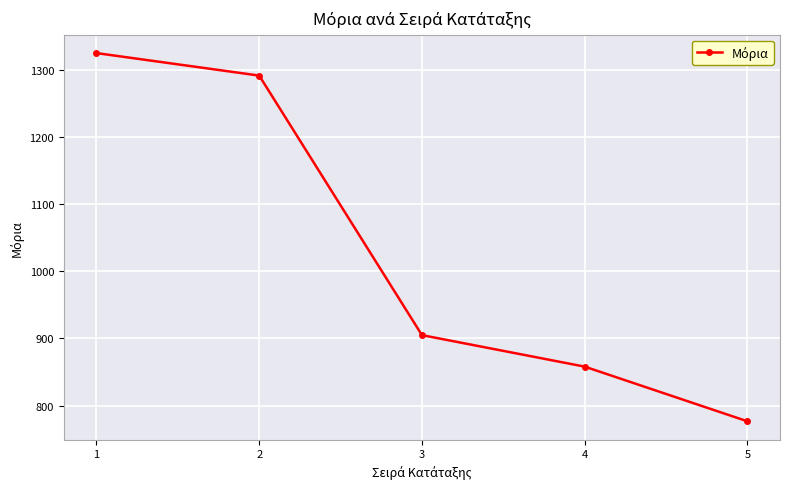

Which label corresponds to the largest value in the chart?

1